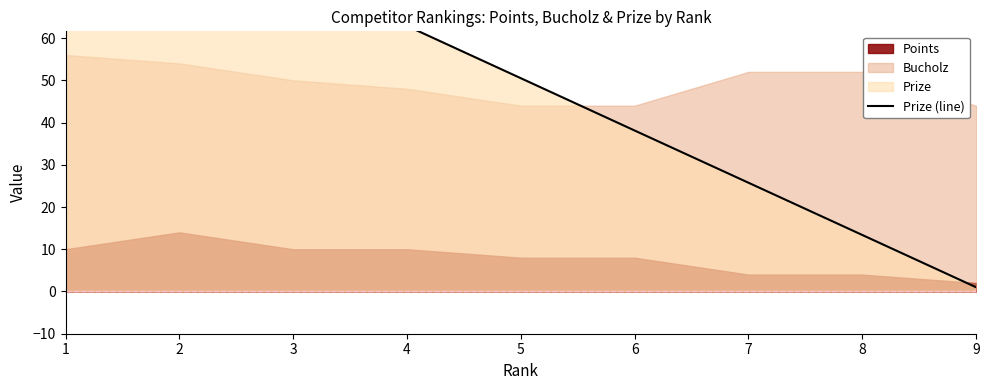

What is the ratio of the value at 7 to the value at 4?

0.4